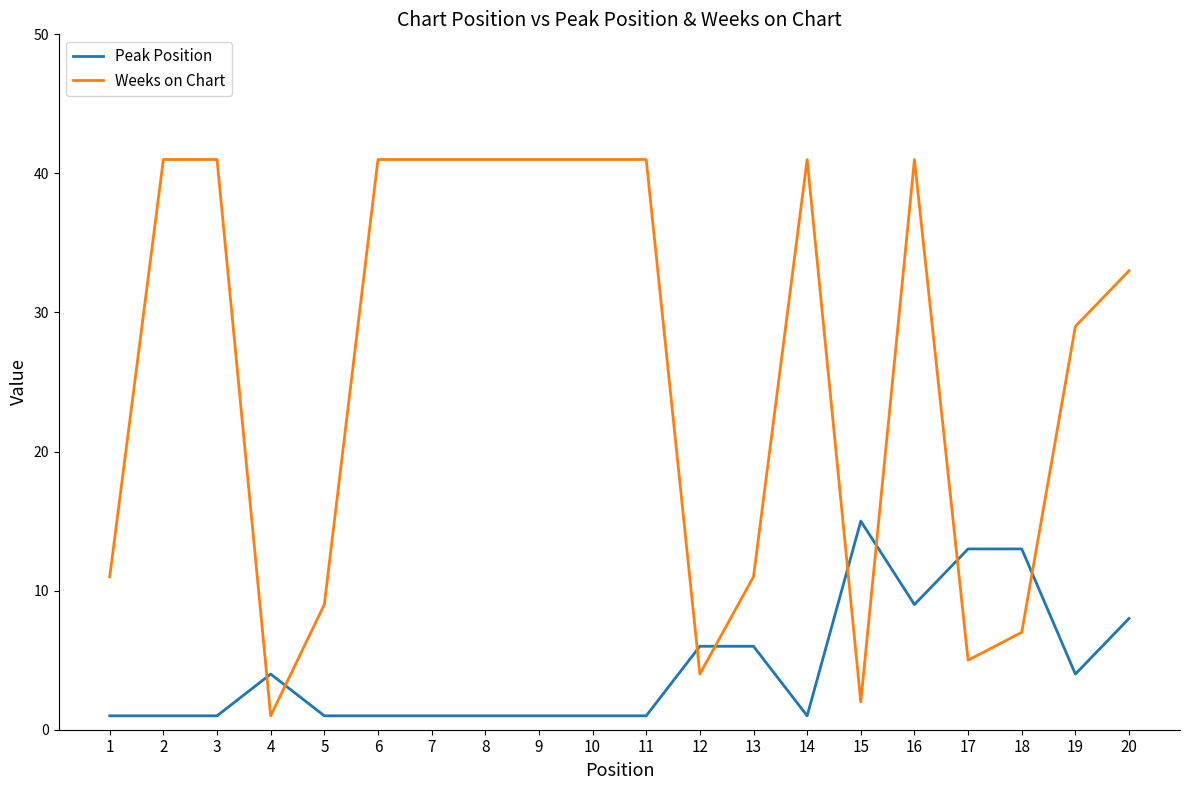

At which label is Weeks on Chart closest to 21?

19